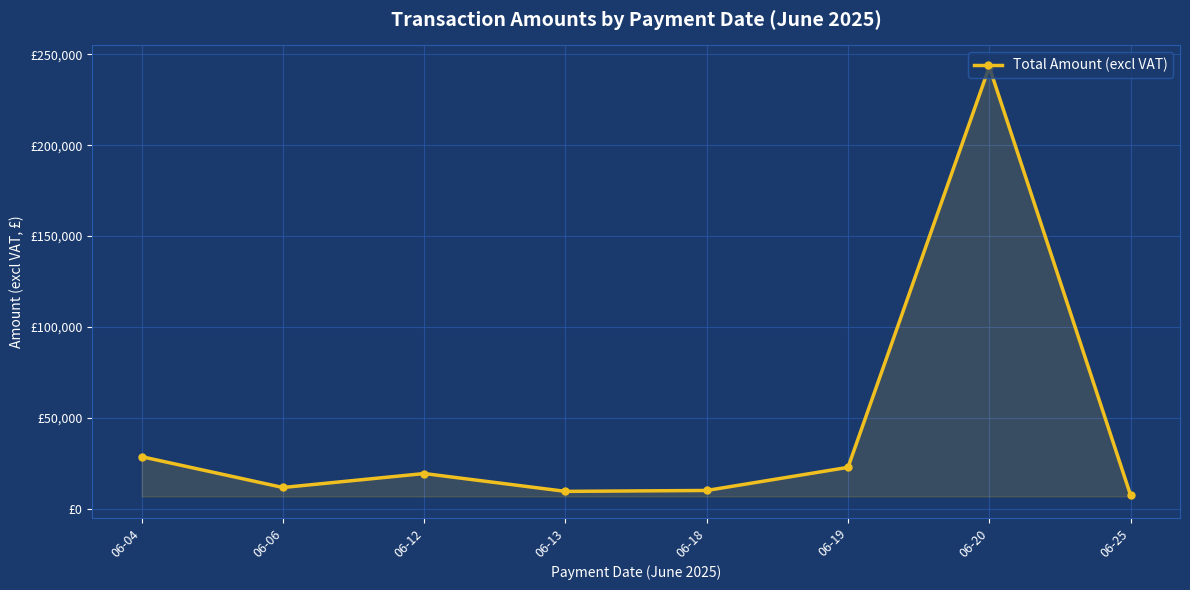

What is the value of the 4th point from the left?

9568.6